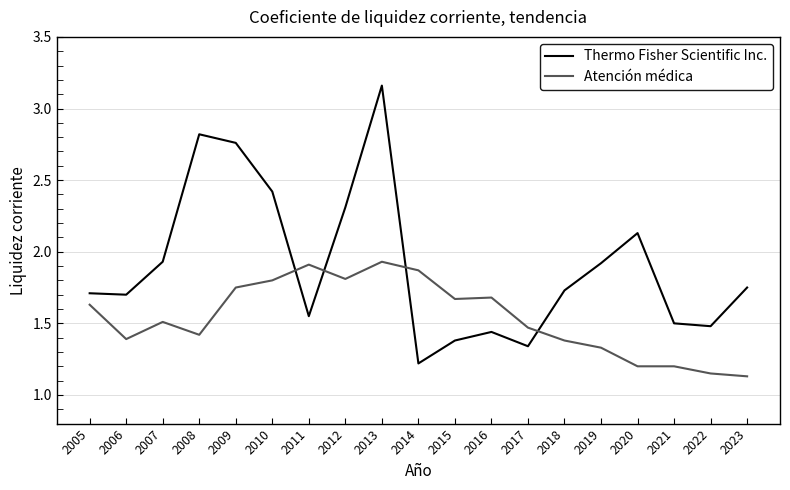

What is the difference between the Atención médica values at 2005 and 2021?

0.4